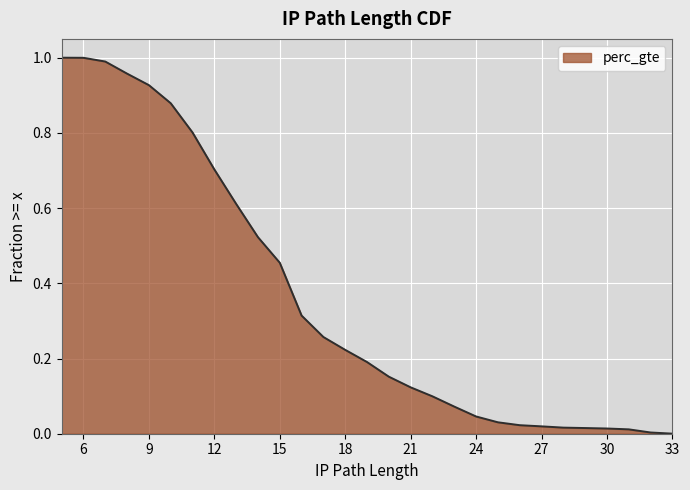

How many positive values are there?

29